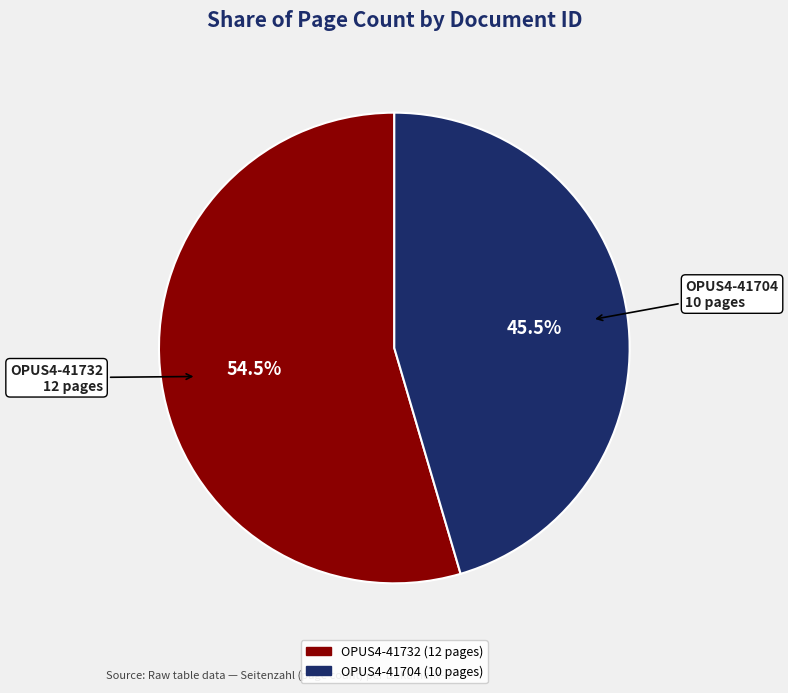

Approximately how many times larger is the value at OPUS4-41732 compared to OPUS4-41704?

1.2